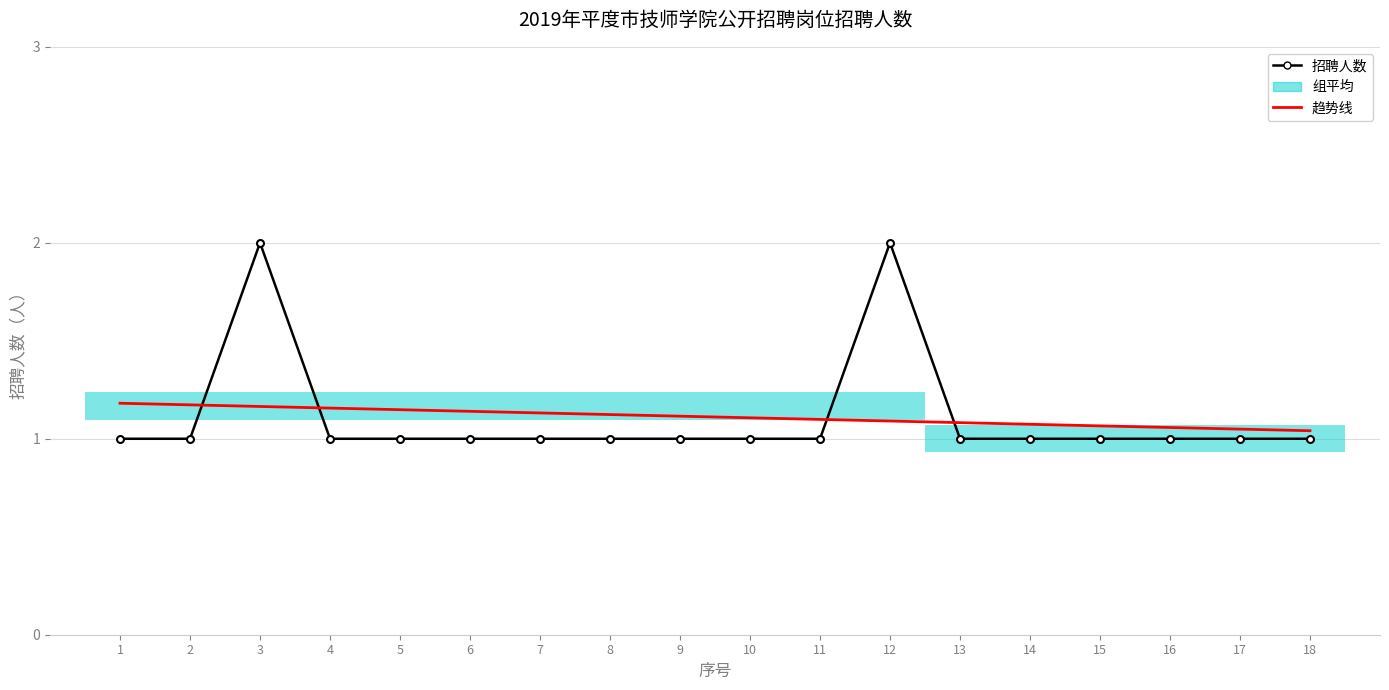

What is the value of the 趋势线 point at the 9th from the left?

1.1